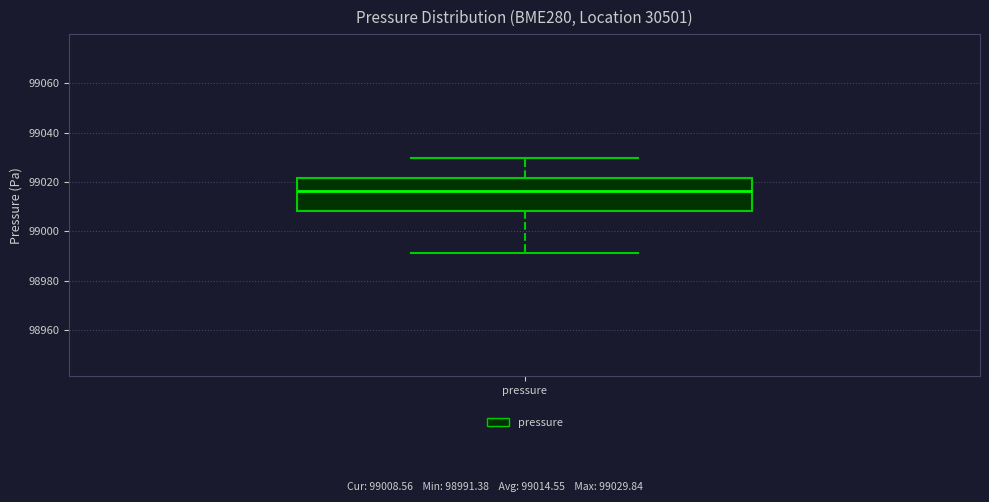

Where does the median line of the box for pressure sit on the y-axis? The values are not printed on the chart, so give them approximately, as read against the axis.

99016